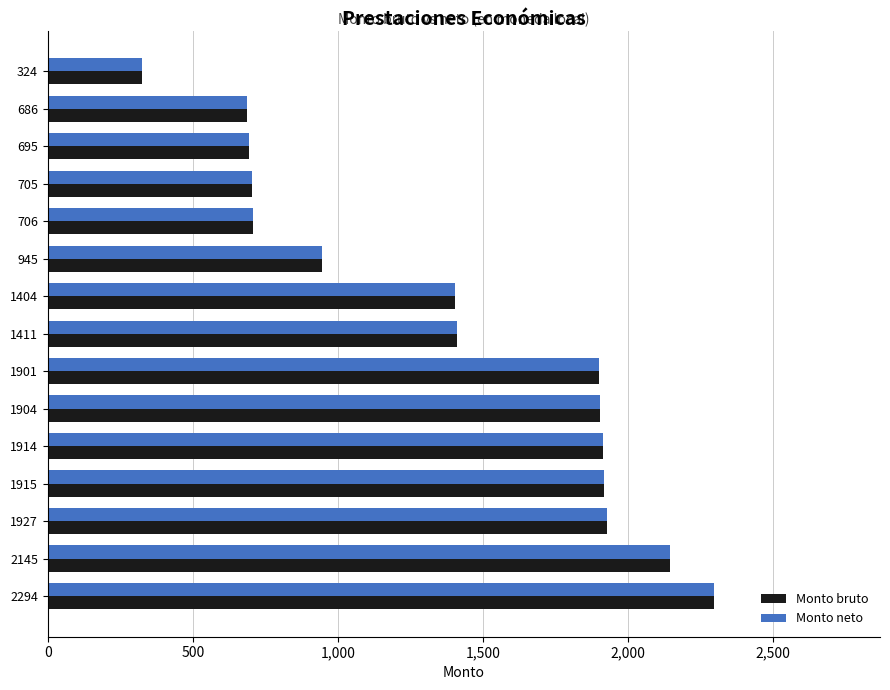

Is it true that Monto bruto equals 2153 at 1411?

False